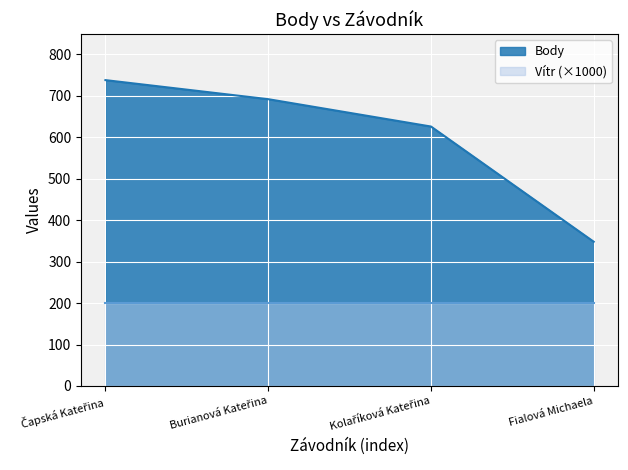

Reading left to right, transcribe all the data shown in this chart.

738	692	626	348